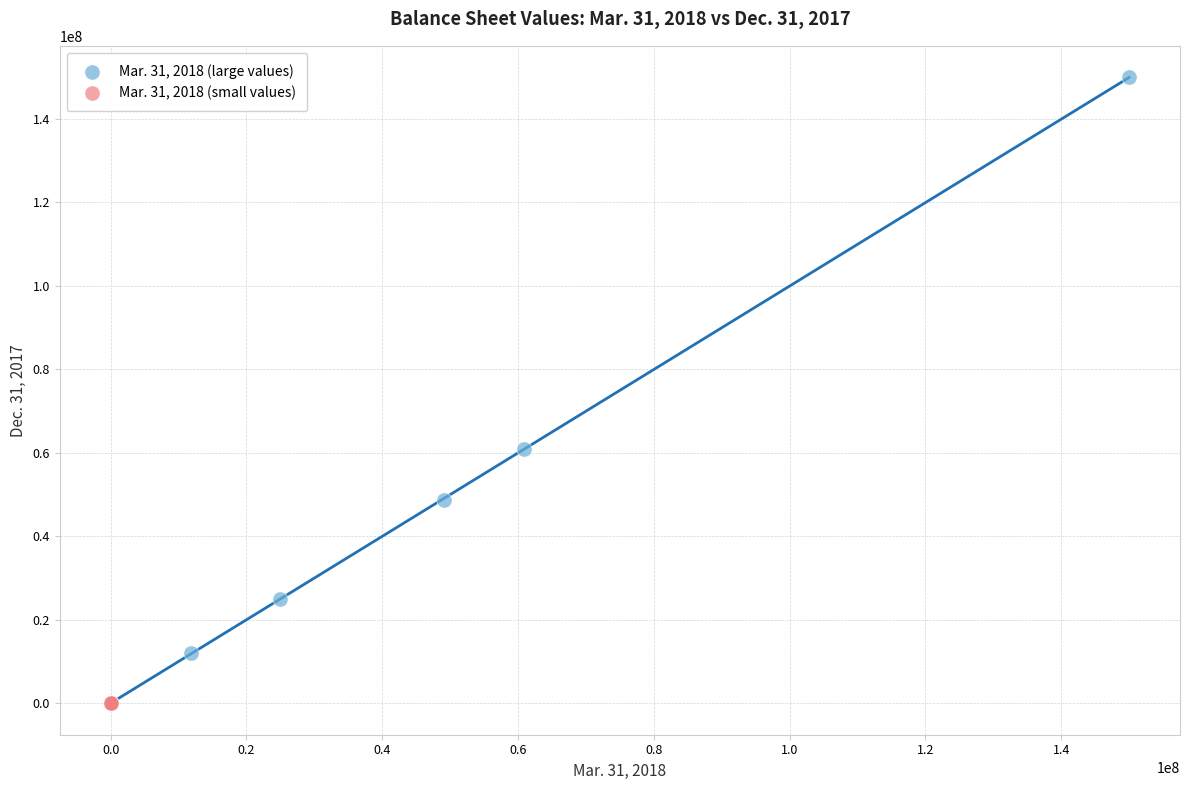

Which series has the largest Y range (max minus min)?

Mar. 31, 2018 (large values)